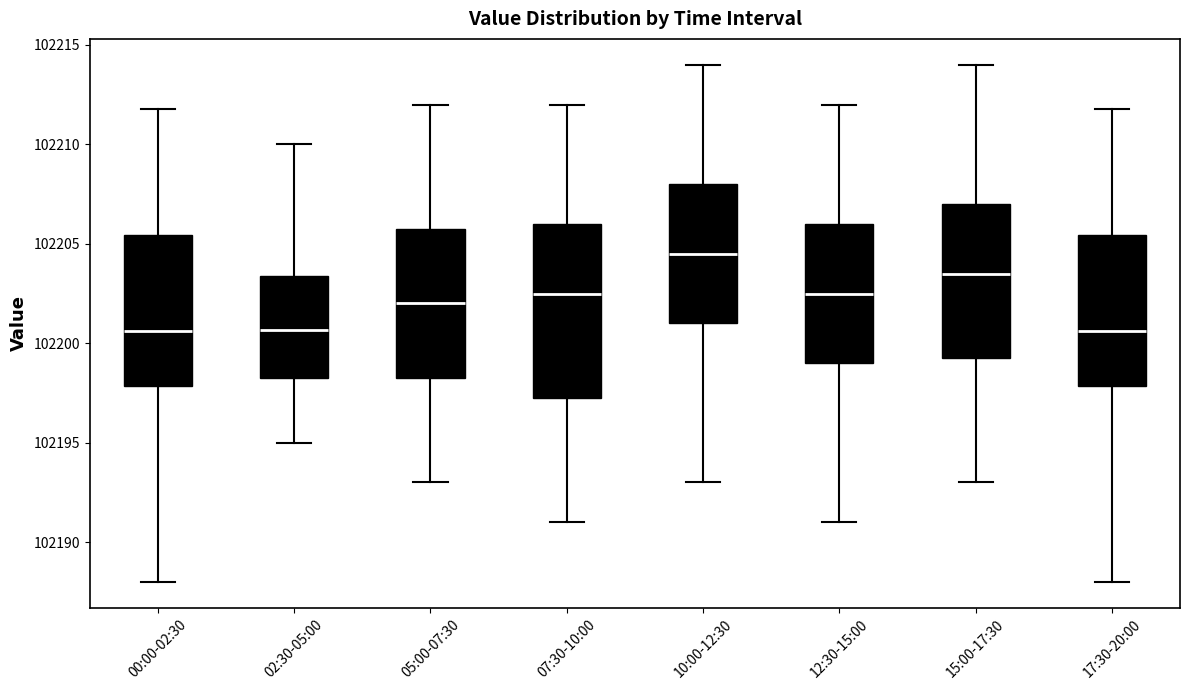

Reading left to right, transcribe this box plot: for each box, give where its median line is, the range the box spans, and where its two whiskers end, as read against the y-axis. The values are not printed on the chart, so give them approximately, as read against the axis.

00:00-02:30: median 102200.5, box 102198.0 to 102205.5, whiskers 102188.0 to 102212.0
02:30-05:00: median 102200.5, box 102198.5 to 102203.5, whiskers 102195.0 to 102210.0
05:00-07:30: median 102202.0, box 102198.5 to 102206.0, whiskers 102193.0 to 102212.0
07:30-10:00: median 102202.5, box 102197.5 to 102206.0, whiskers 102191.0 to 102212.0
10:00-12:30: median 102204.5, box 102201.0 to 102208.0, whiskers 102193.0 to 102214.0
12:30-15:00: median 102202.5, box 102199.0 to 102206.0, whiskers 102191.0 to 102212.0
15:00-17:30: median 102203.5, box 102199.5 to 102207.0, whiskers 102193.0 to 102214.0
17:30-20:00: median 102200.5, box 102198.0 to 102205.5, whiskers 102188.0 to 102212.0